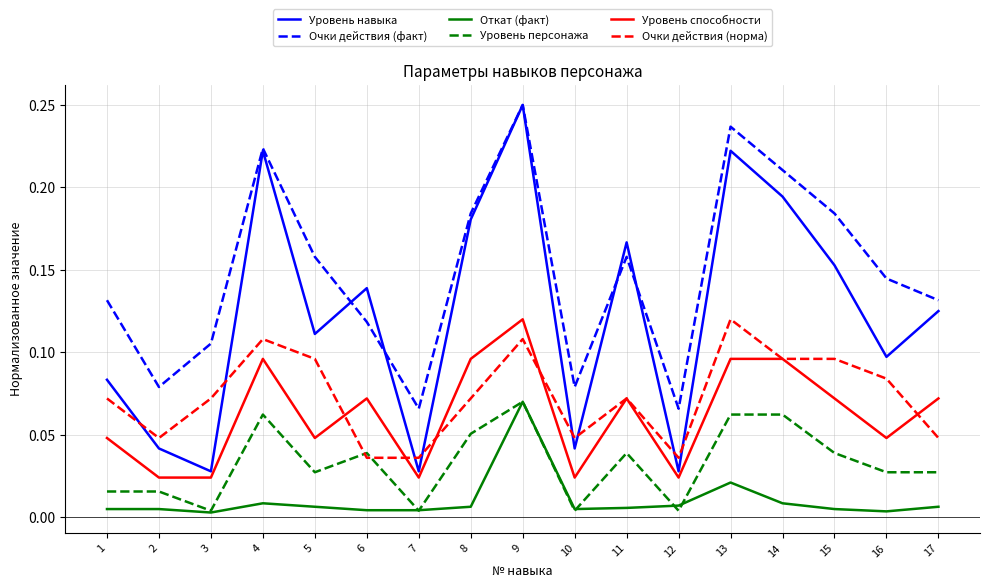

Is it true that Уровень способности equals 0.0 at 8?

False